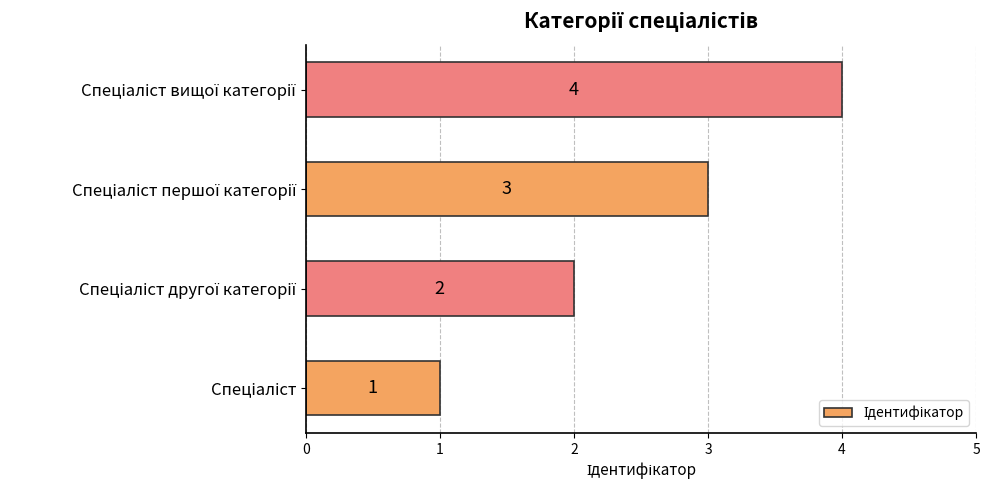

What is the difference between the maximum and minimum values?

3